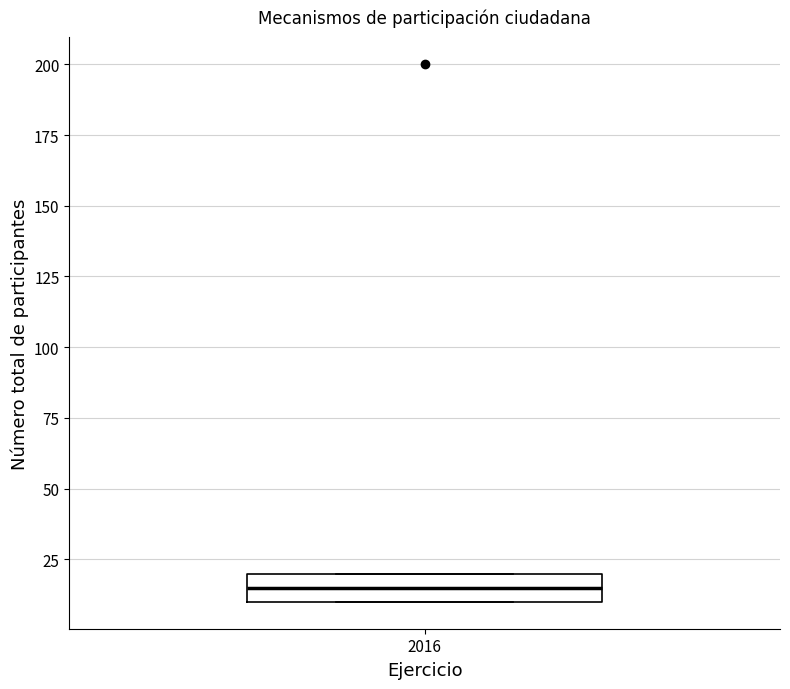

Where does the median line of the box at x = 2016 sit on the y-axis? The values are not printed on the chart, so give them approximately, as read against the axis.

15